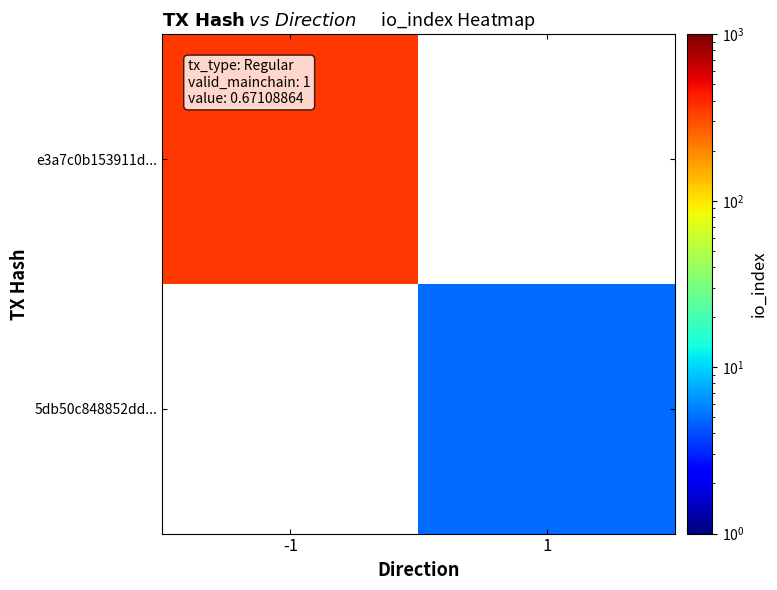

What is the minimum value for e3a7c0b153911d...?

350.0